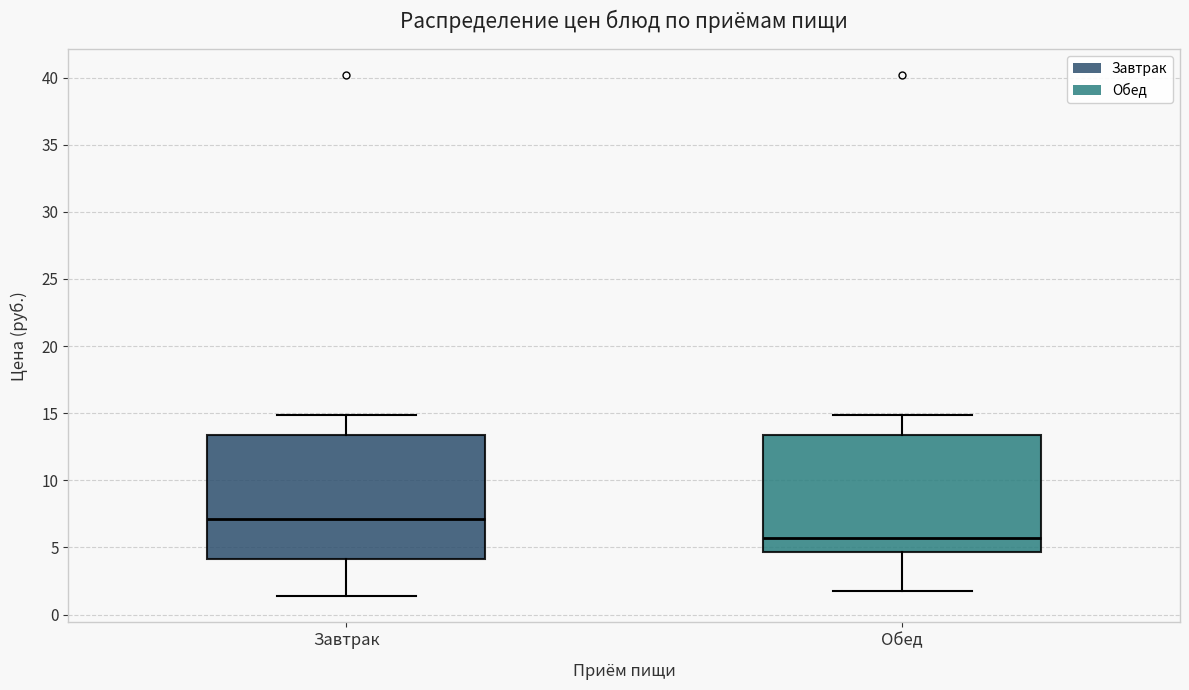

Reading left to right, transcribe this box plot: for each box, give where its median line is, the range the box spans, and where its two whiskers end, as read against the y-axis. The values are not printed on the chart, so give them approximately, as read against the axis.

Завтрак: median 7.0, box 4.0 to 13.5, whiskers 1.5 to 15.0
Обед: median 5.5, box 4.5 to 13.5, whiskers 2.0 to 15.0